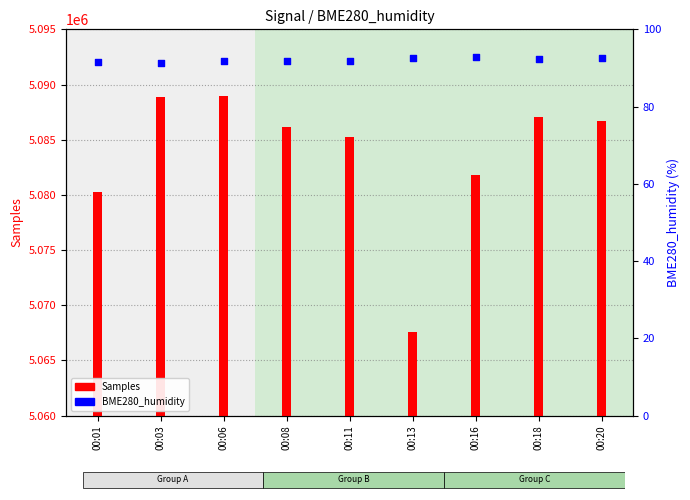

Which series reaches the minimum Y coordinate?

BME280_humidity